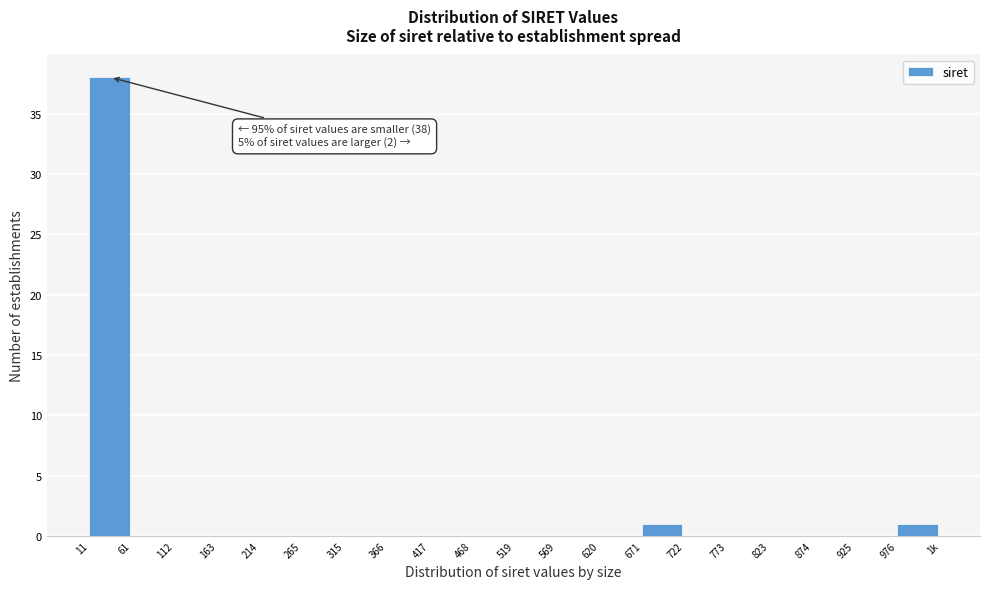

Reading left to right, list all the values displayed in this chart.

11=38	61=0	112=0	163=0	214=0	265=0	315=0	366=0	417=0	468=0	519=0	569=0	620=0	671=1	722=0	773=0	823=0	874=0	925=0	976=1